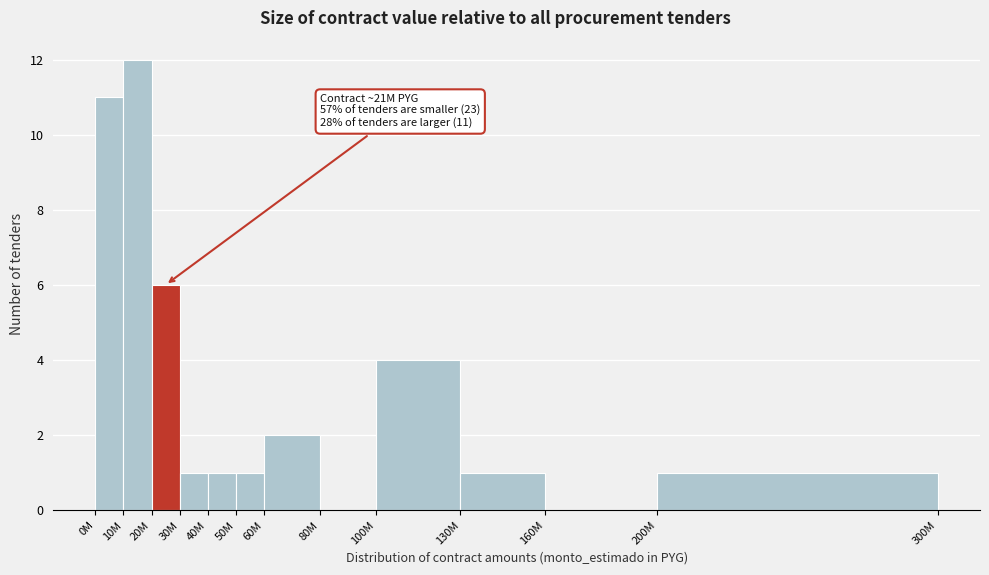

Reading left to right, transcribe all the data shown in this chart.

0M=11	10M=12	20M=6	30M=1	40M=1	50M=1	60M=2	80M=0	100M=4	130M=1	160M=0	200M=1